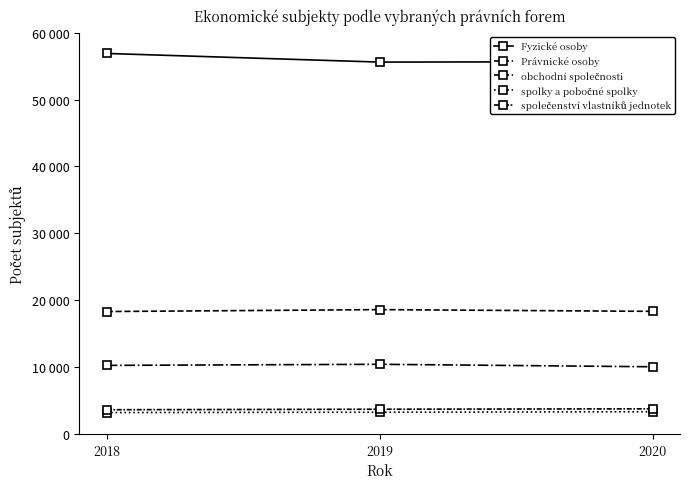

Which category has the lowest value in the společenství vlastníků jednotek series?

2018